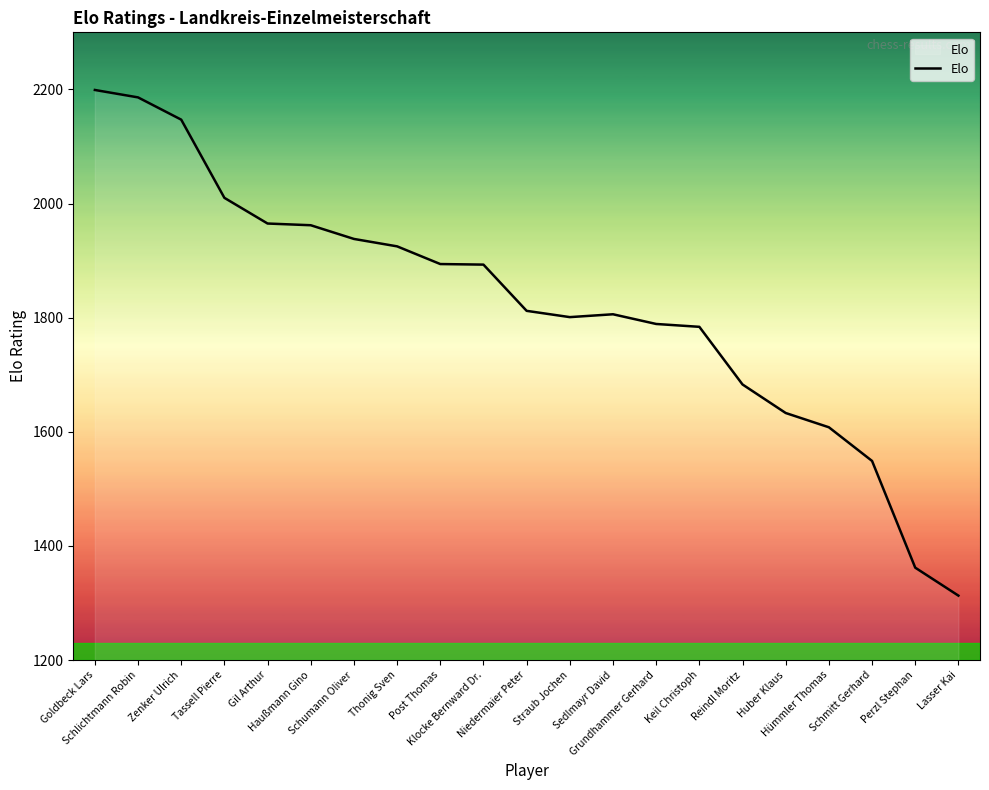

Is it true that the value at Sedlmayr David is 1806?

True